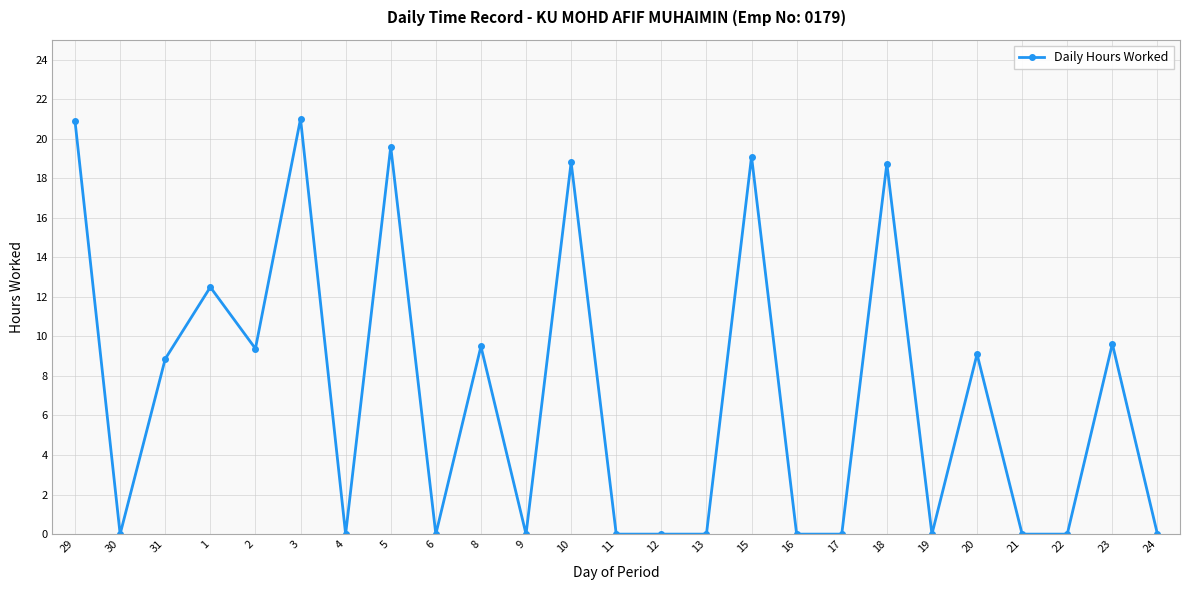

What is the label of the 13th point from the right?

11